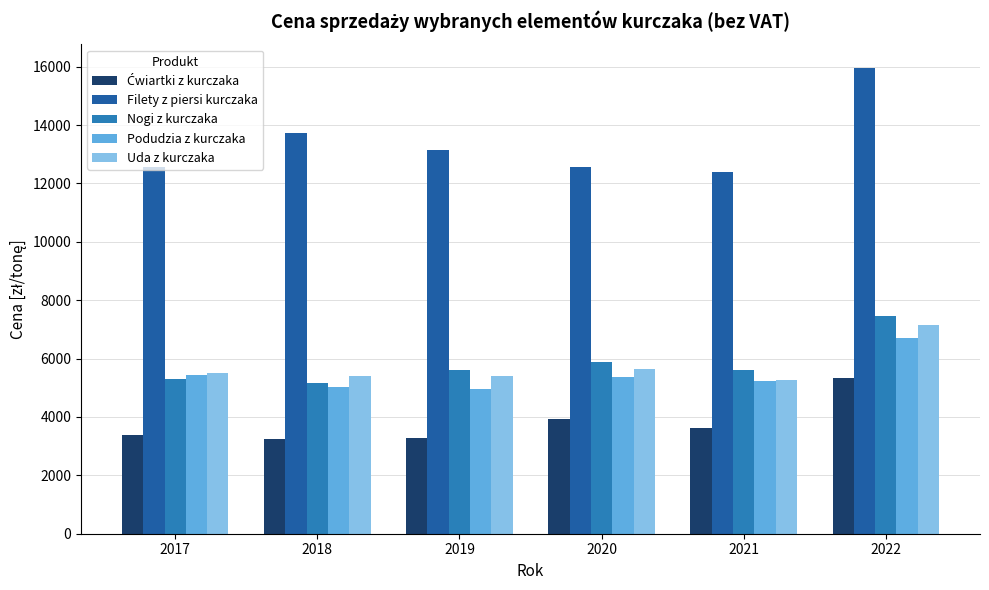

Which series has the widest spread of values?

Filety z piersi kurczaka